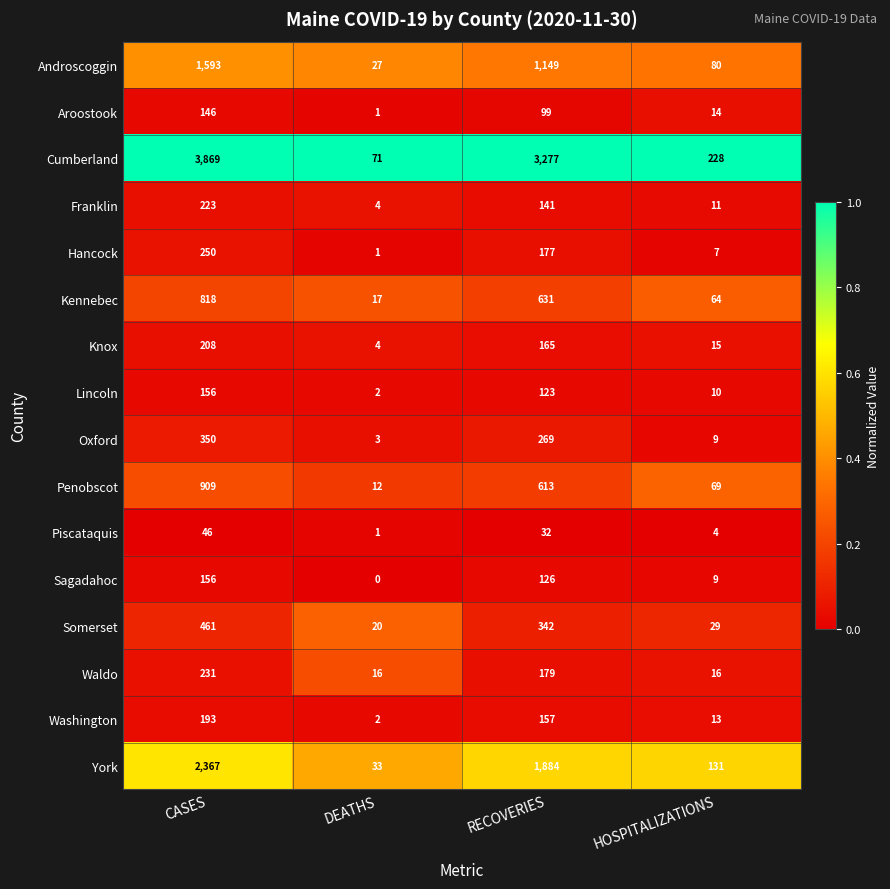

What is the difference between the Waldo values at CASES and RECOVERIES?

52